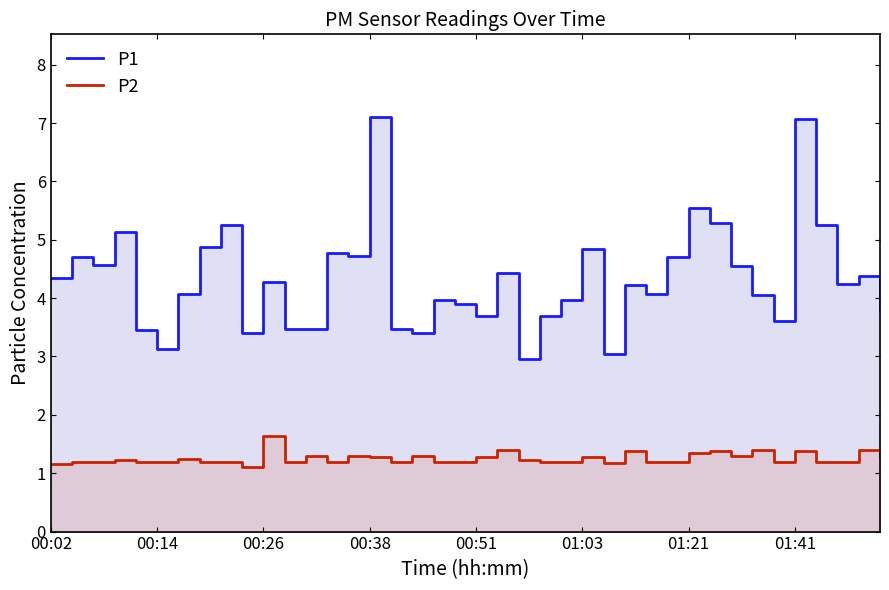

True or false: P1 and P2 cross at least once.

False